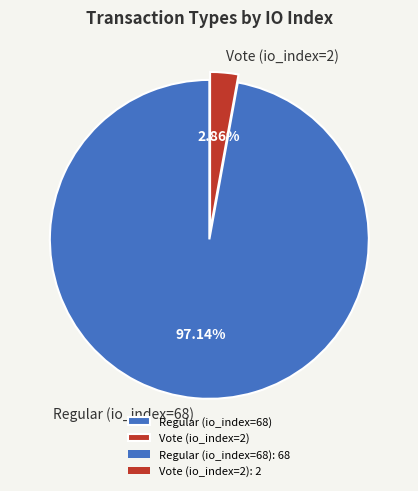

True or false: Vote (io_index=2) accounts for 3% of the total.

True